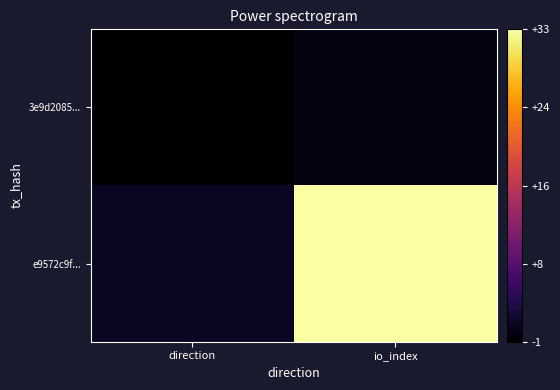

How many data points does each series have?

2